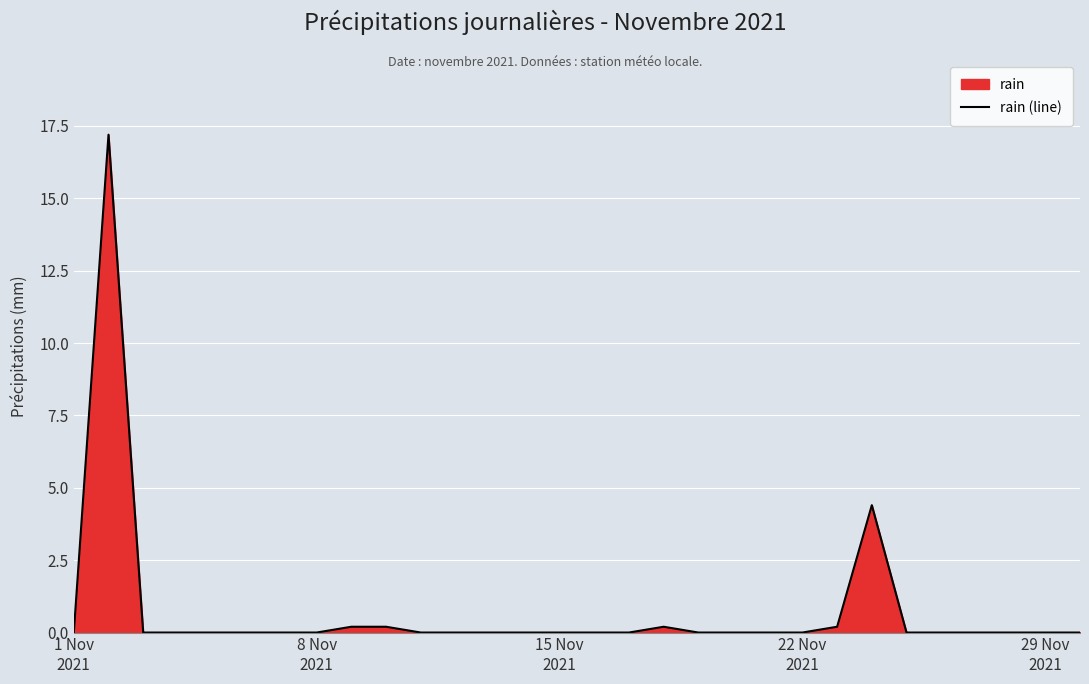

How many lines are shown in the chart?

1